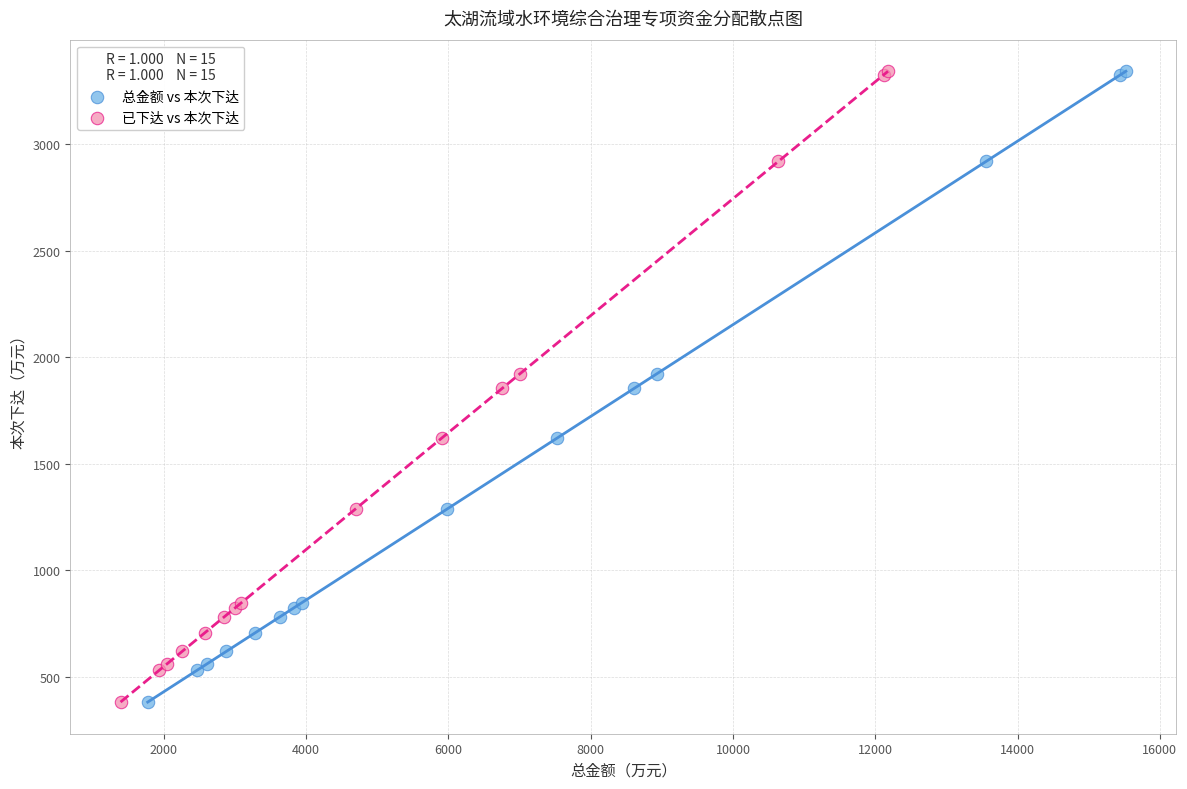

What are all the series names shown in the legend?

总金额 vs 本次下达, 已下达 vs 本次下达